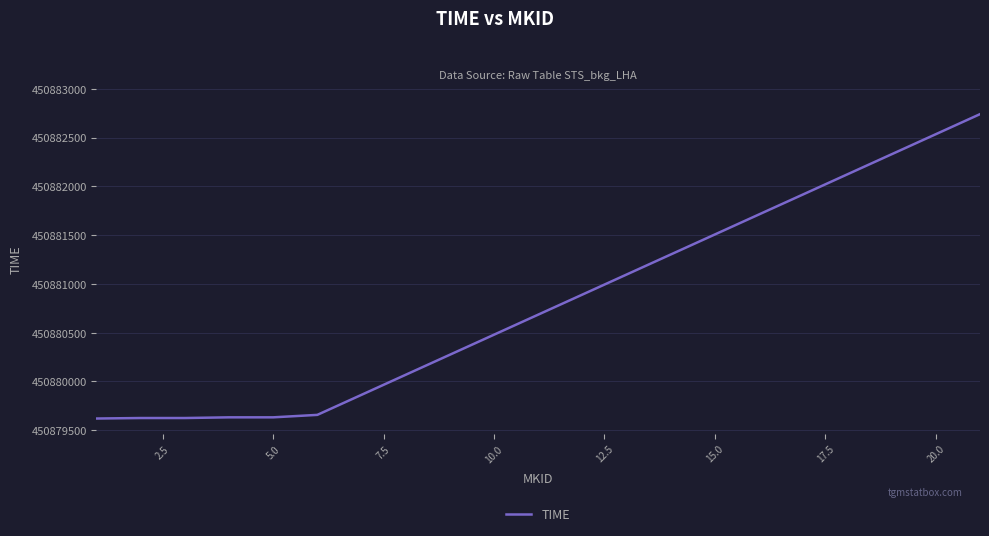

What is the difference between the maximum and minimum values?

3119.6